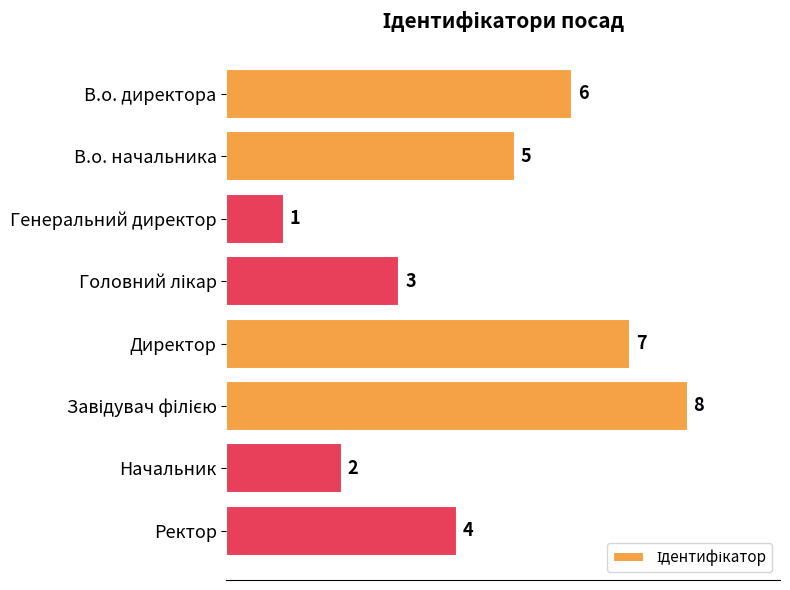

What is the label of the 8th bar from the bottom?

В.о. директора